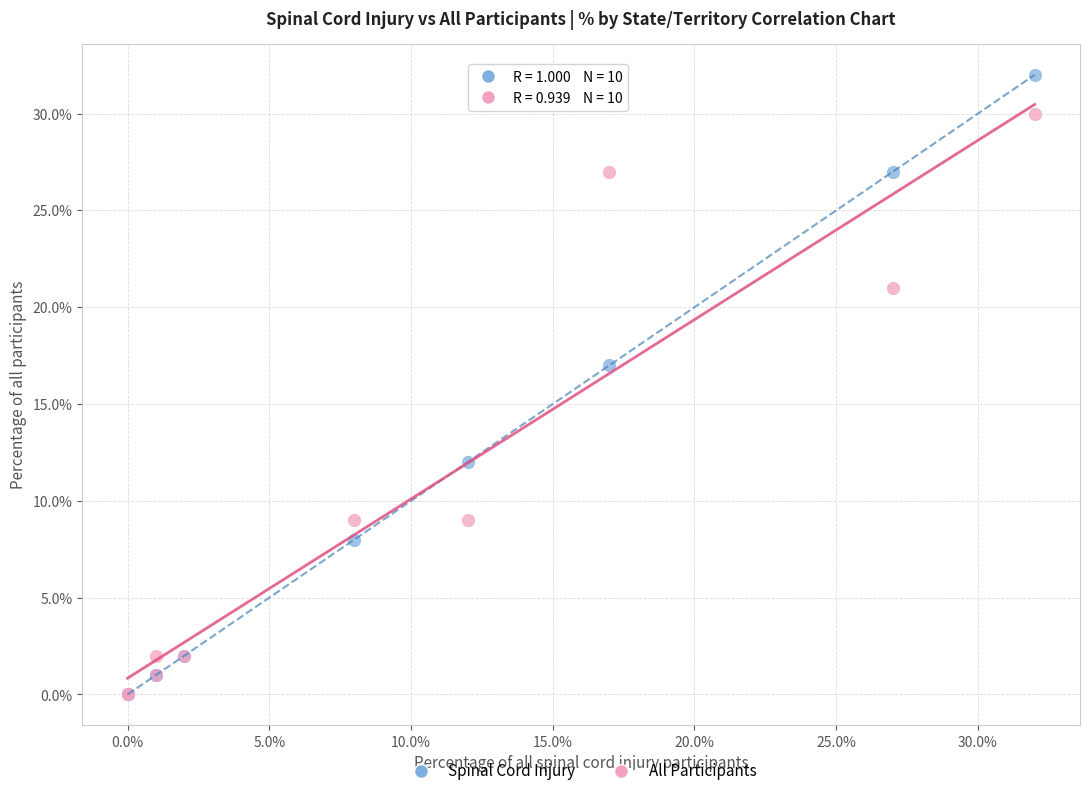

Which series contains the highest Y value?

Spinal Cord Injury